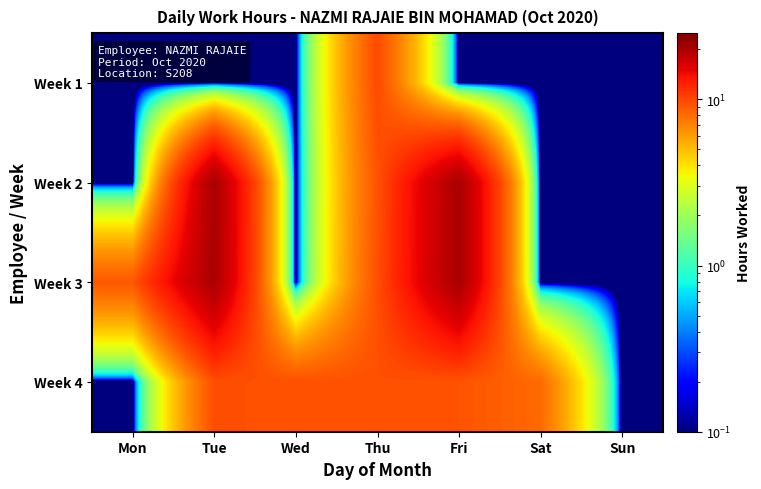

Which has a higher value, Thu or Sat?

Thu